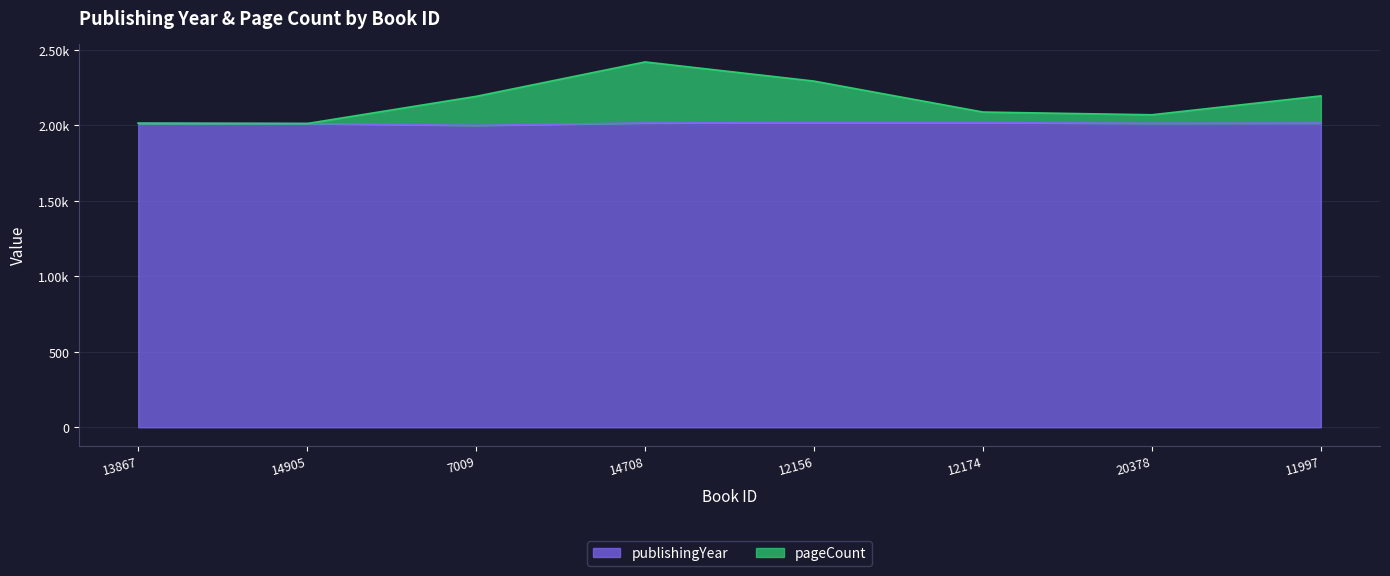

Where is the first local minimum for pageCount?

14905